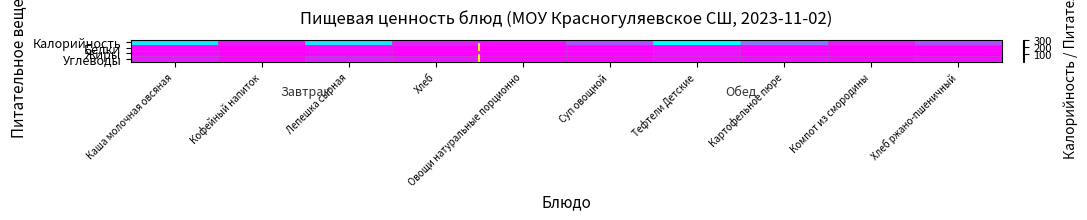

Reading right to left, transcribe all the data shown in this chart.

Калорийность: Хлеб ржано-пшеничный=97.8	Компот из смородины=35.5	Картофельное пюре=139.5	Тефтели Детские=302.3	Суп овощной=97.3	Овощи натуральные порционно=15.7	Хлеб=40.5	Лепешка сырная=266.2	Кофейный напиток=26.7	Каша молочная овсяная=270.6
Белки: Хлеб ржано-пшеничный=3.3	Компот из смородины=0.3	Картофельное пюре=3.1	Тефтели Детские=14.1	Суп овощной=2.0	Овощи натуральные порционно=0.9	Хлеб=4.6	Лепешка сырная=9.6	Кофейный напиток=0.5	Каша молочная овсяная=7.9
Жиры: Хлеб ржано-пшеничный=0.6	Компот из смородины=0.1	Картофельное пюре=5.3	Тефтели Детские=18.6	Суп овощной=5.2	Овощи натуральные порционно=3.1	Хлеб=0.5	Лепешка сырная=7.2	Кофейный напиток=0.3	Каша молочная овсяная=11.6
Углеводы: Хлеб ржано-пшеничный=19.8	Компот из смородины=8.4	Картофельное пюре=19.8	Тефтели Детские=19.6	Суп овощной=9.0	Овощи натуральные порционно=5.2	Хлеб=29.5	Лепешка сырная=40.8	Кофейный напиток=5.6	Каша молочная овсяная=33.7